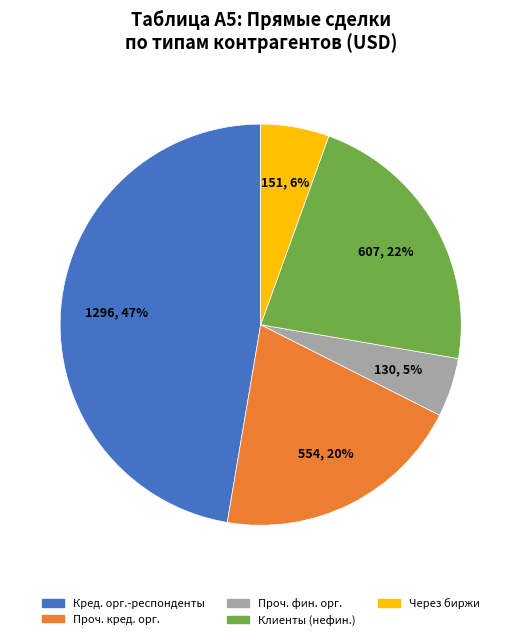

Is there a majority slice in this chart?

No